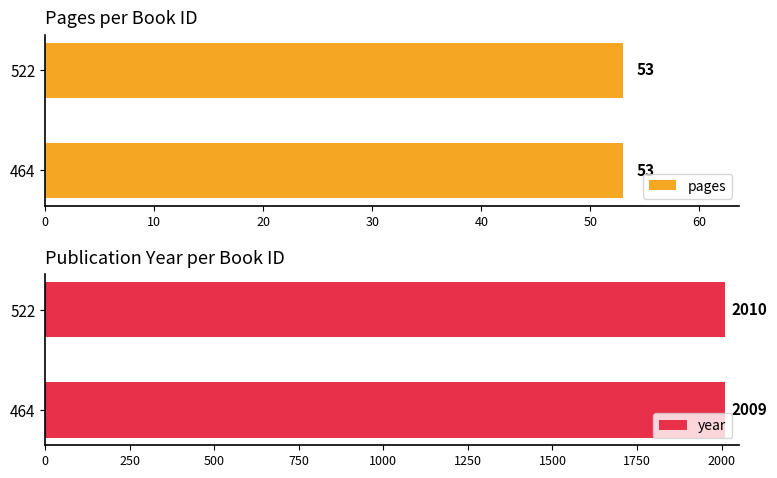

True or false: year has a value of 2963.6 at 464.

False